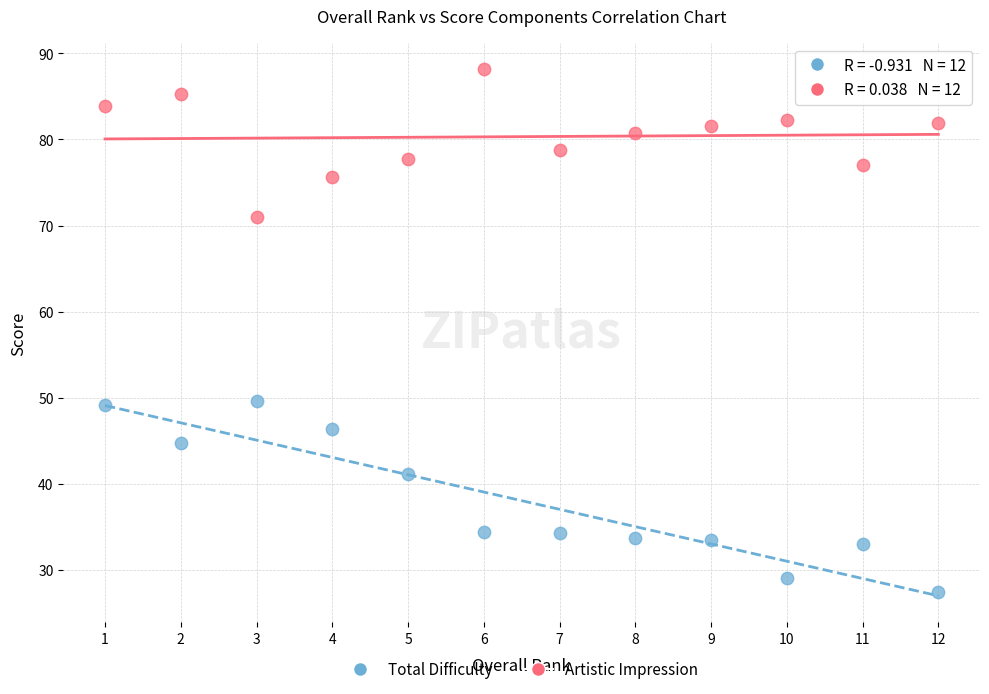

Which series reaches the minimum Y coordinate?

Total Difficulty